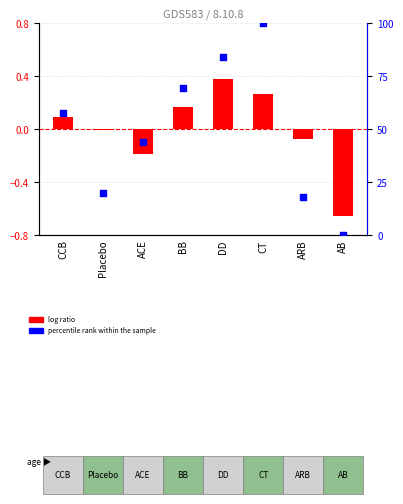

At how many categories does at least one series exceed 67?

3